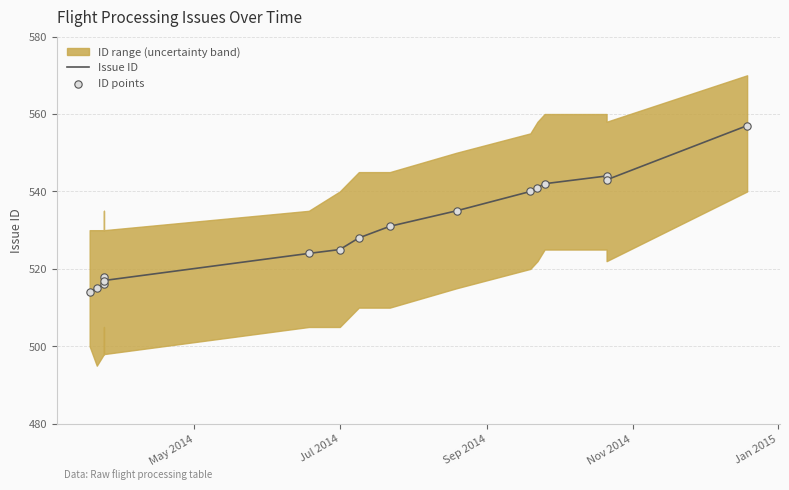

Which series has the largest total across all categories?

Issue ID